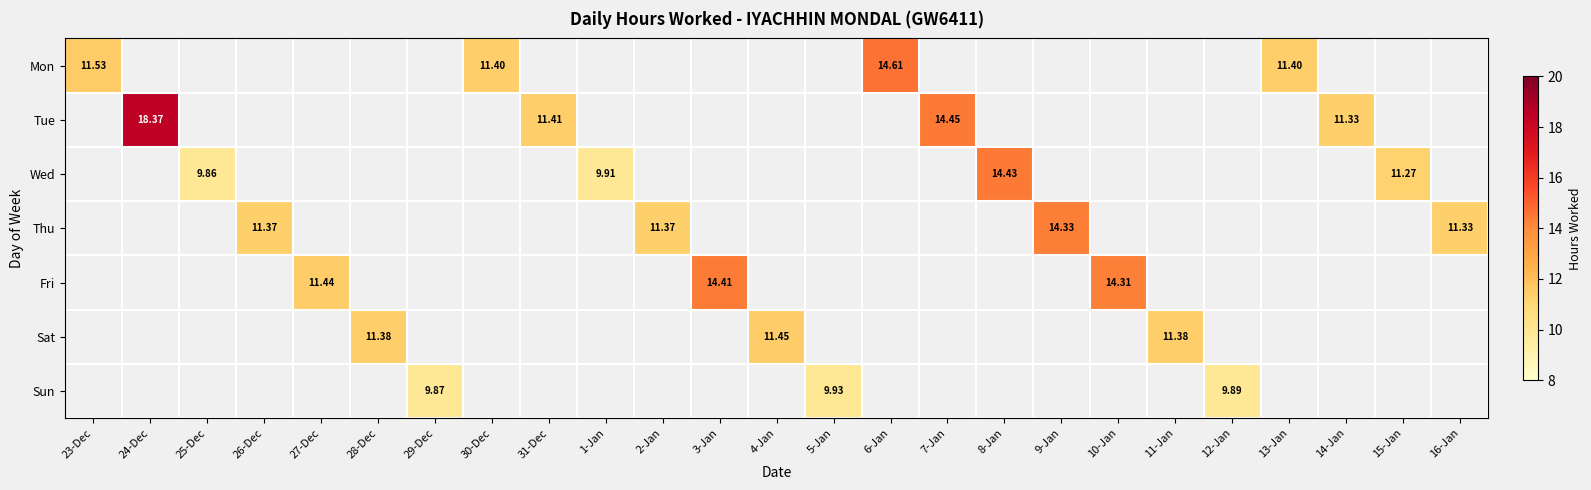

At how many categories does at least one series exceed 17?

1